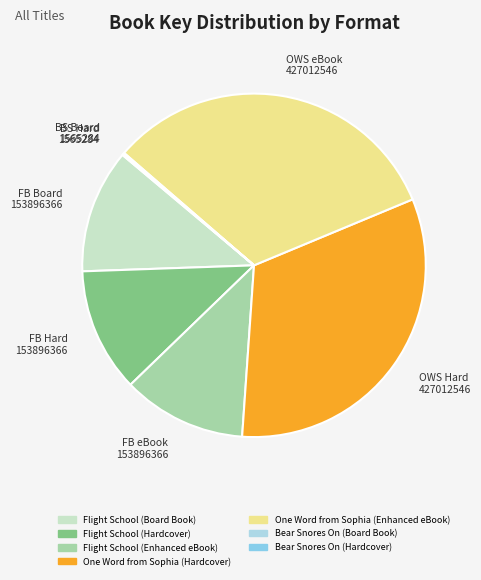

Is there any slice that represents more than half of the pie?

No